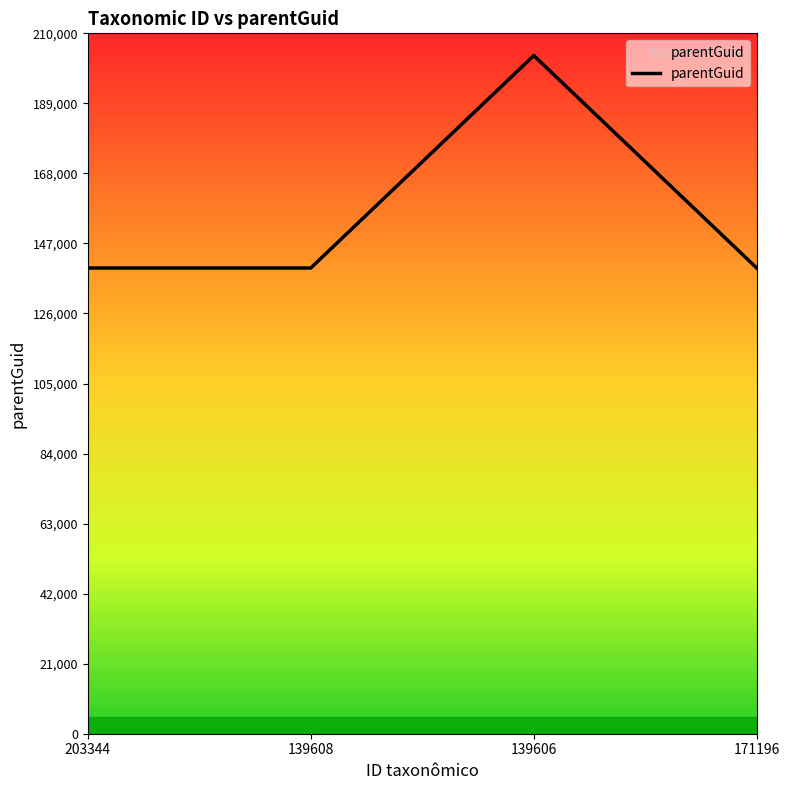

What is the label of the 1st point from the right?

171196